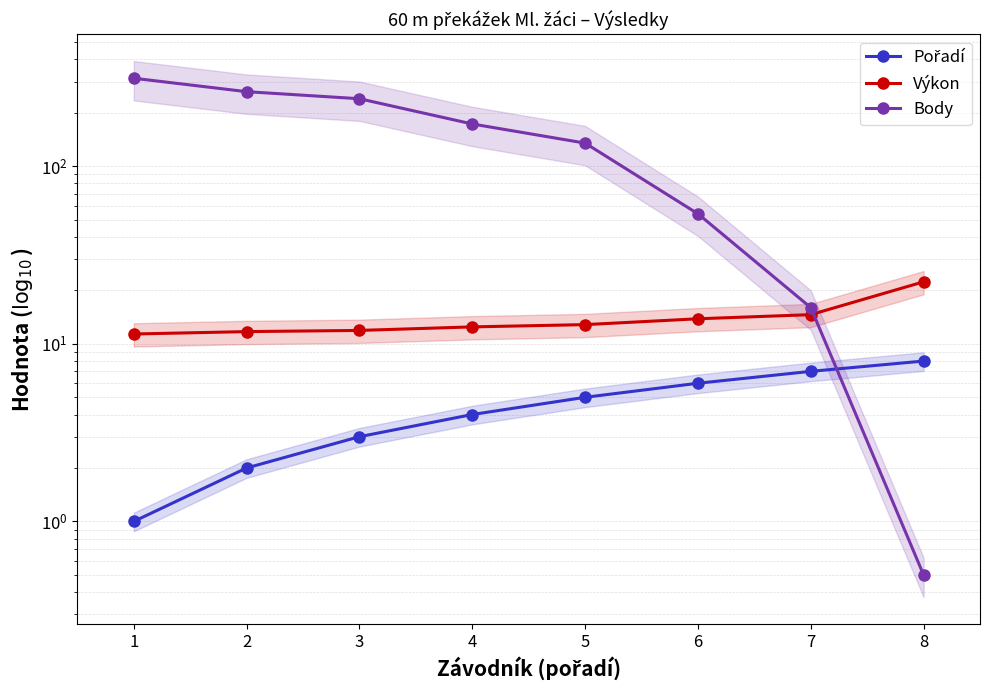

At which label does Body first exceed 173?

1